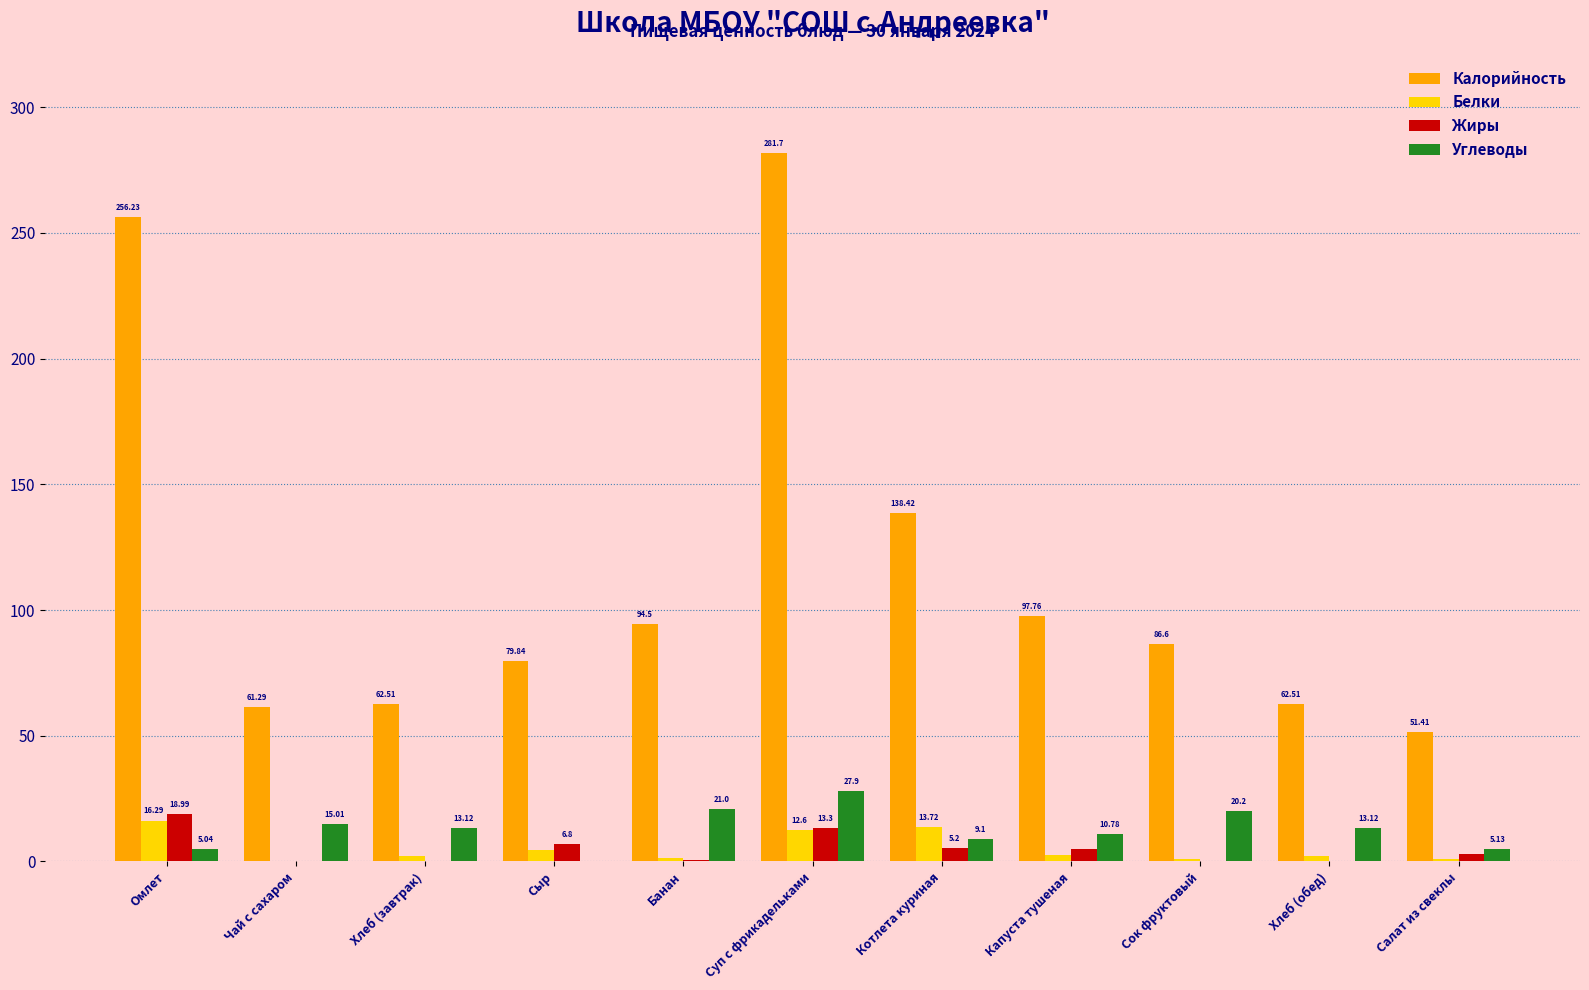

Which category has the highest value across all series?

Суп с фрикадельками